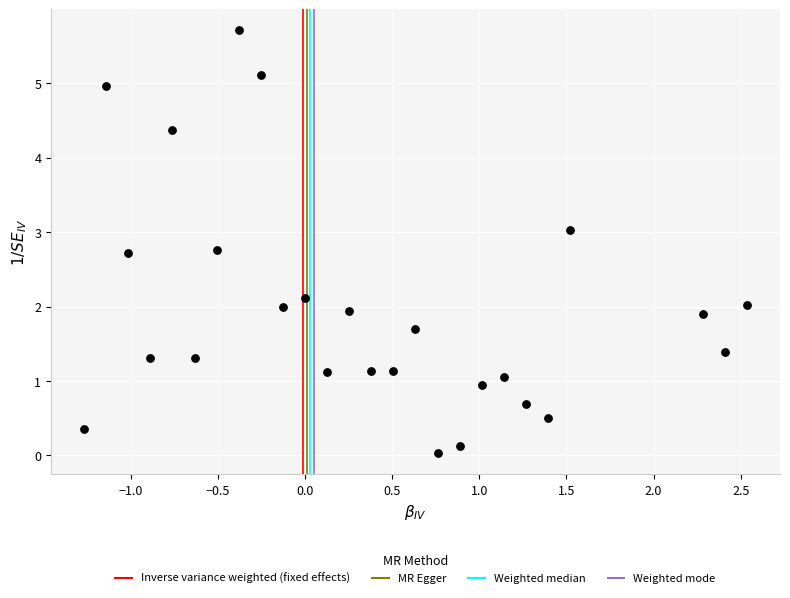

What is the range of Y values (max minus min)?

5.7